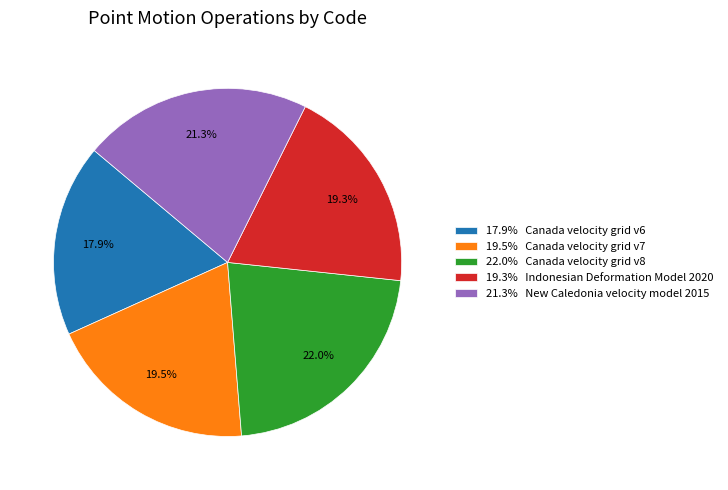

Is there a majority slice in this chart?

No